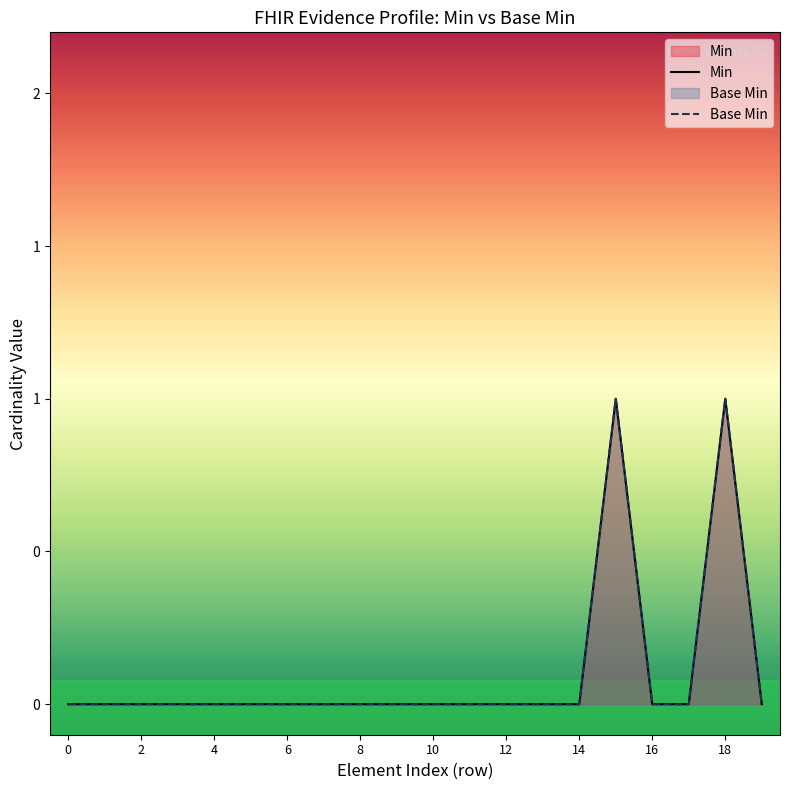

Is it true that Base Min equals 0 at 6?

True